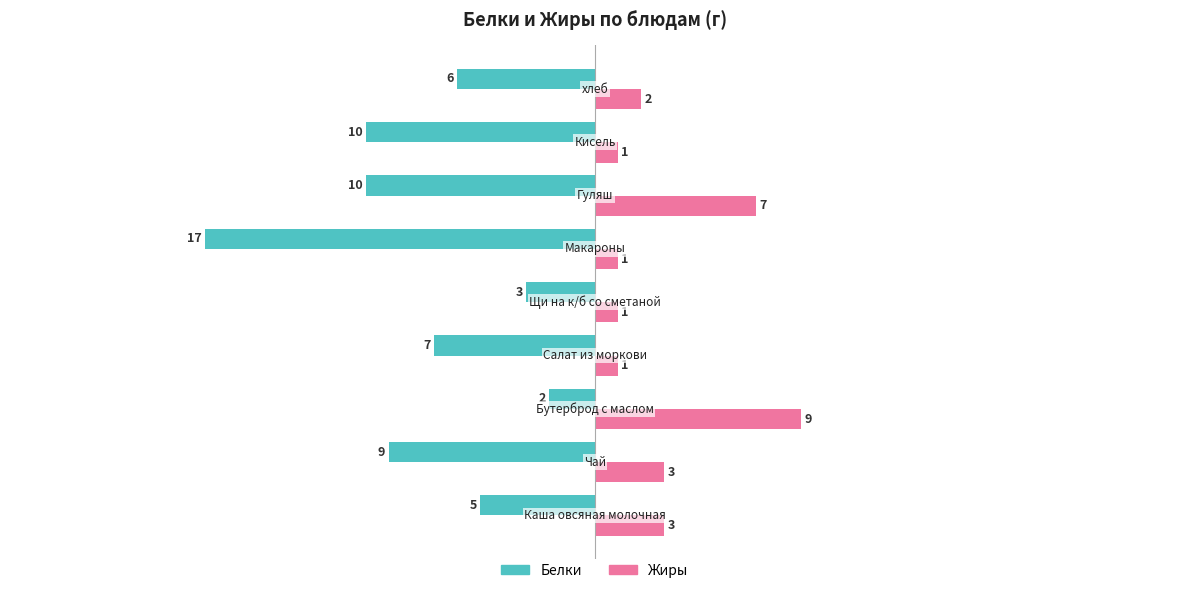

What are all the series names shown in the legend?

Белки, Жиры